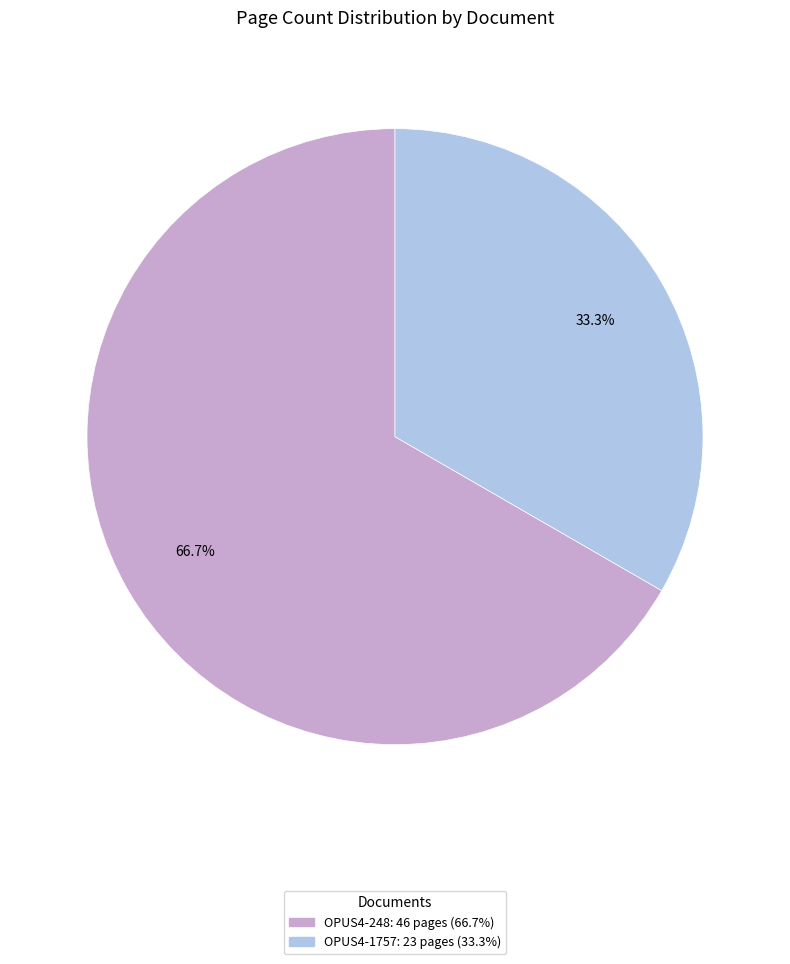

What is the ratio of the value at OPUS4-1757 to the value at OPUS4-248?

0.5